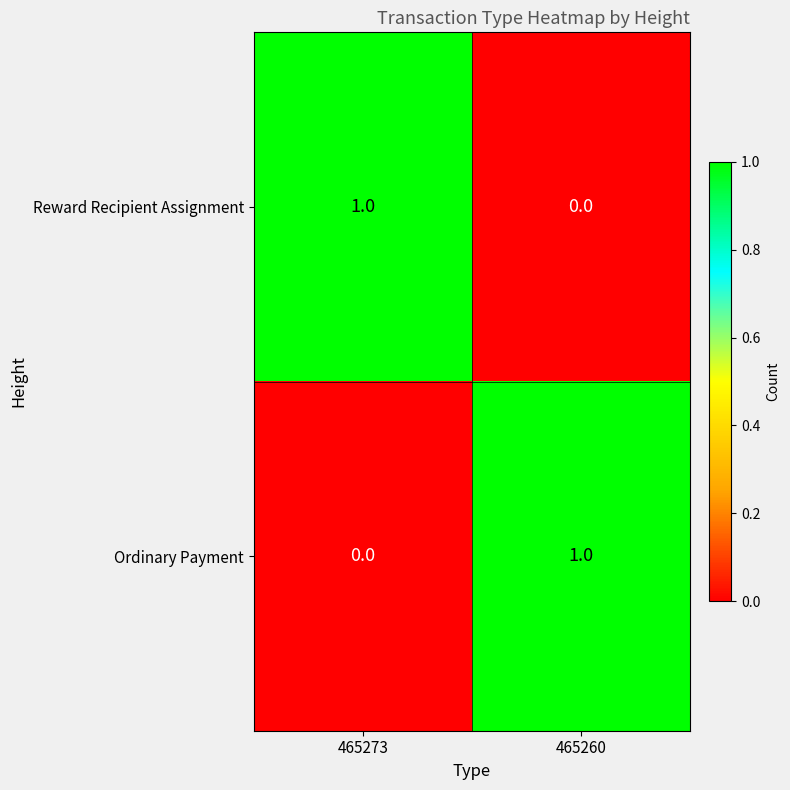

Reading right to left, what are all the values shown in this chart?

Reward Recipient Assignment: 465260=0	465273=1
Ordinary Payment: 465260=1	465273=0